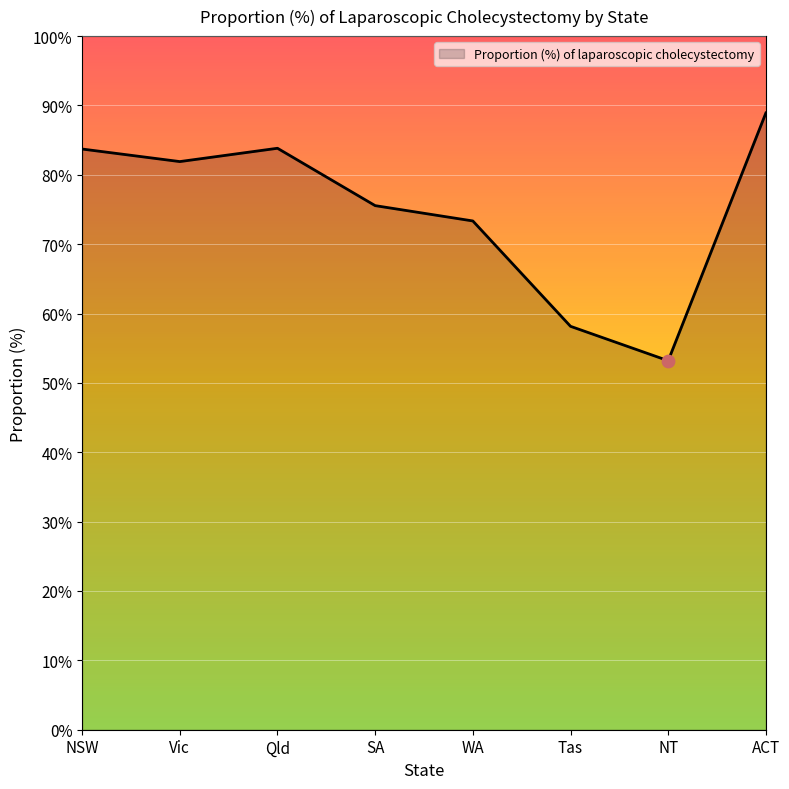

What is the change in value from SA to WA?

-2.2